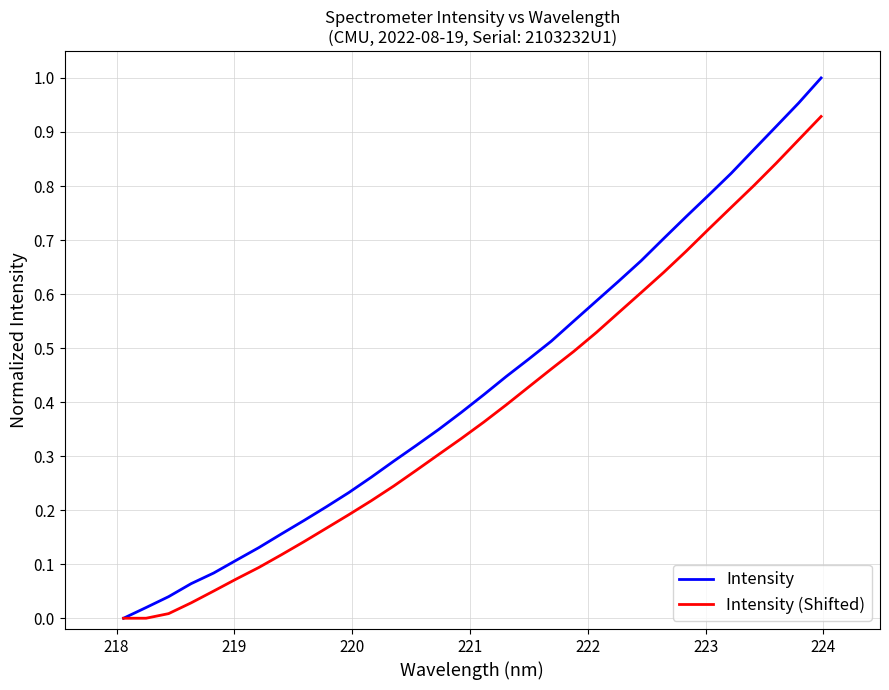

Which series has the largest total across all categories?

Intensity